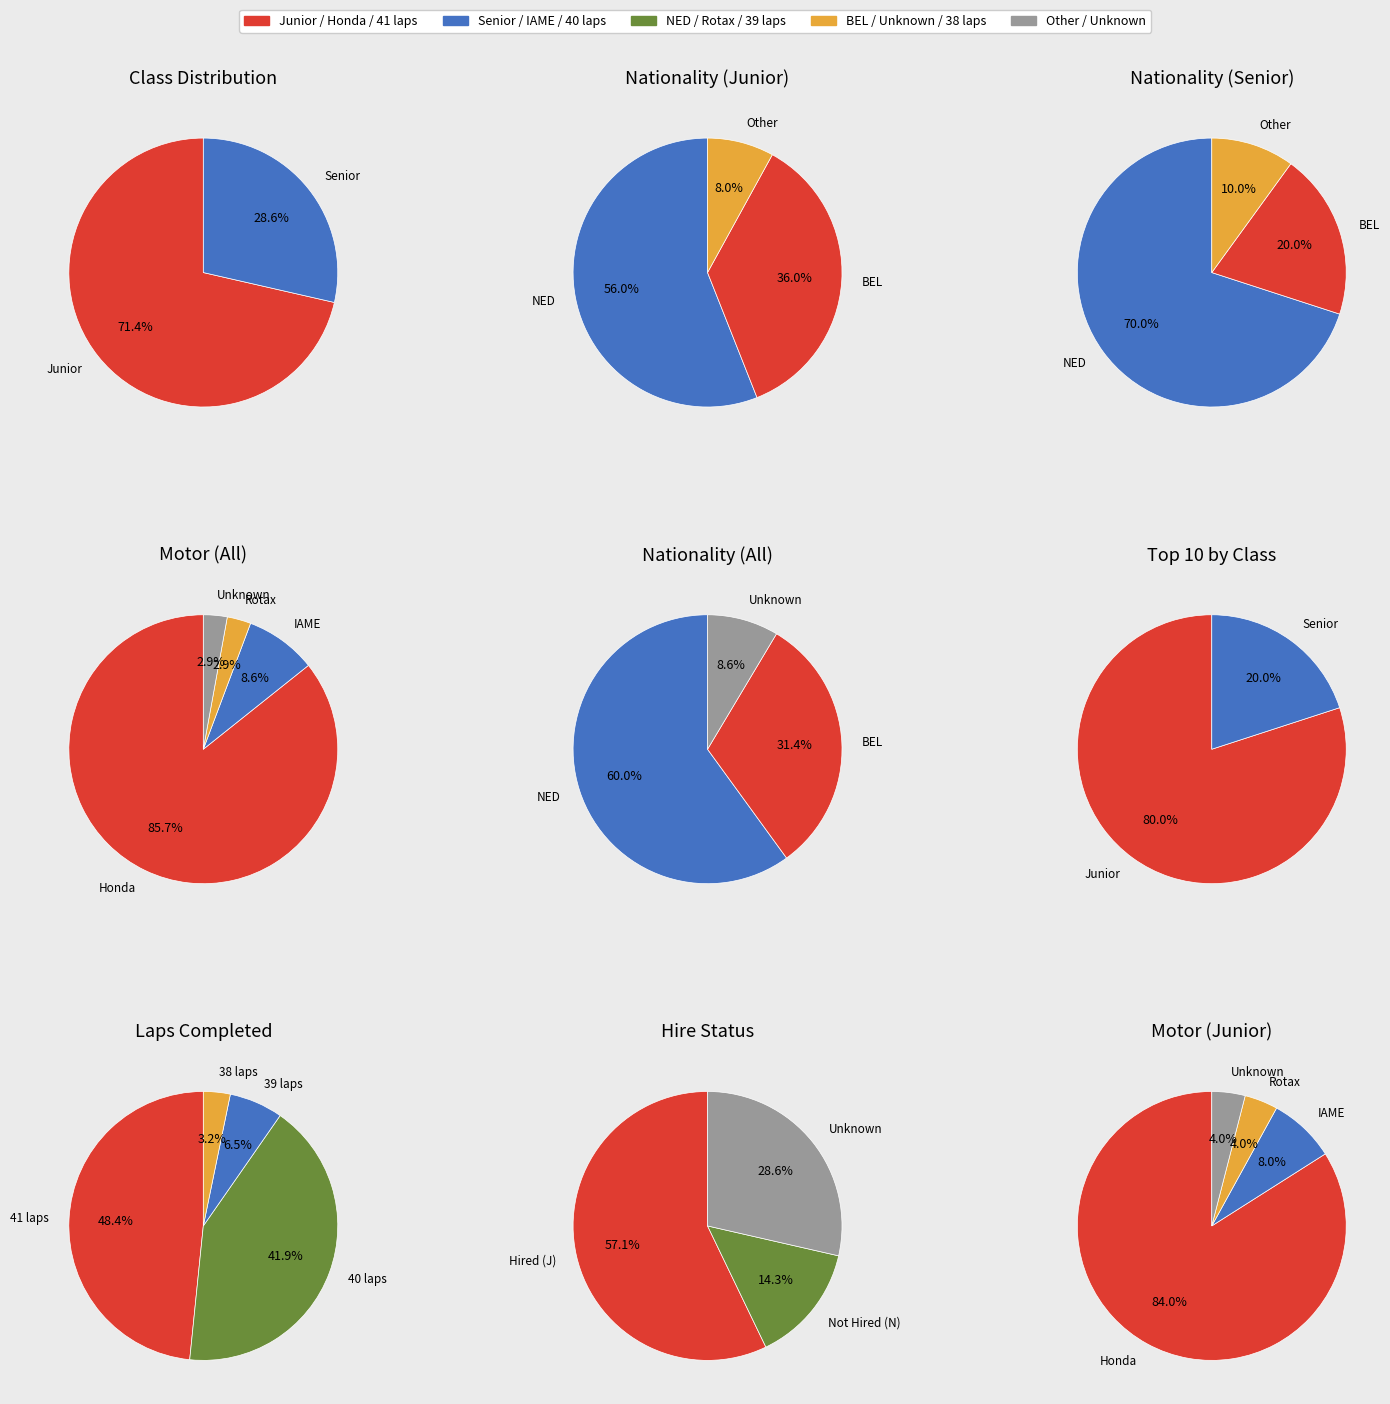

Which has a higher value, GK4 Formula Honda 9 PK Senior or GK4 Formula Honda 9 PK Junior?

GK4 Formula Honda 9 PK Junior